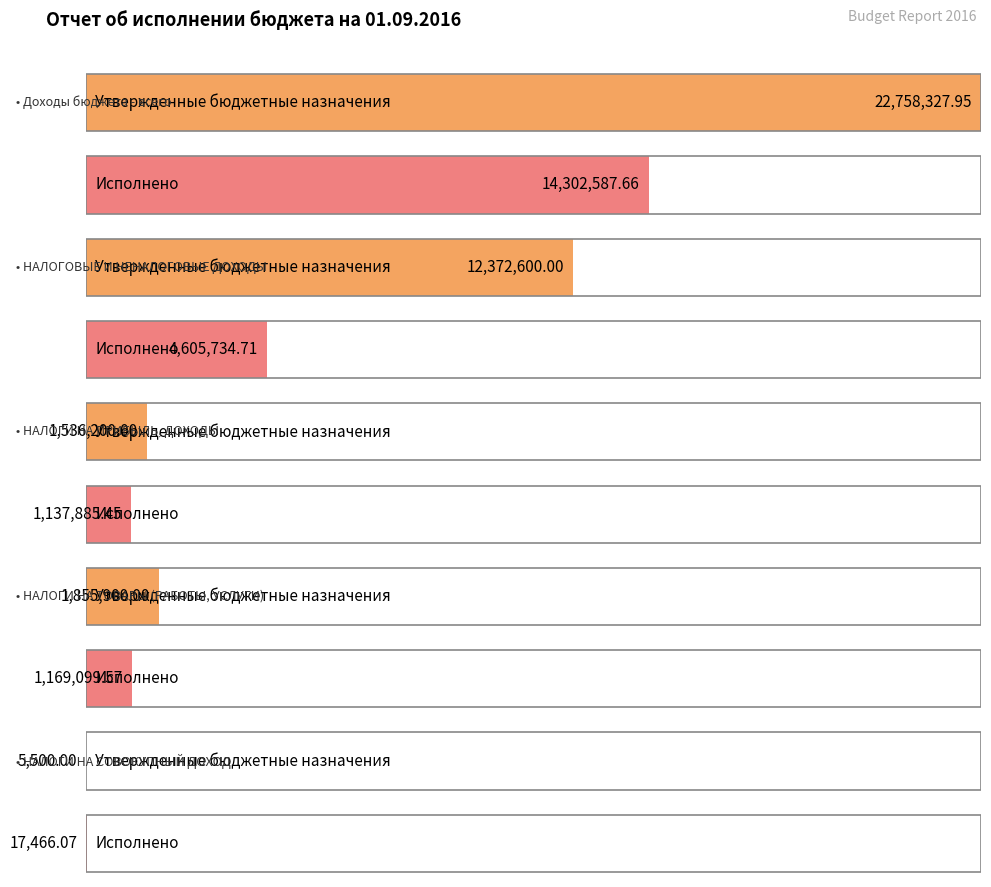

At which label does Исполнено first exceed 1169099?

Доходы бюджета - всего